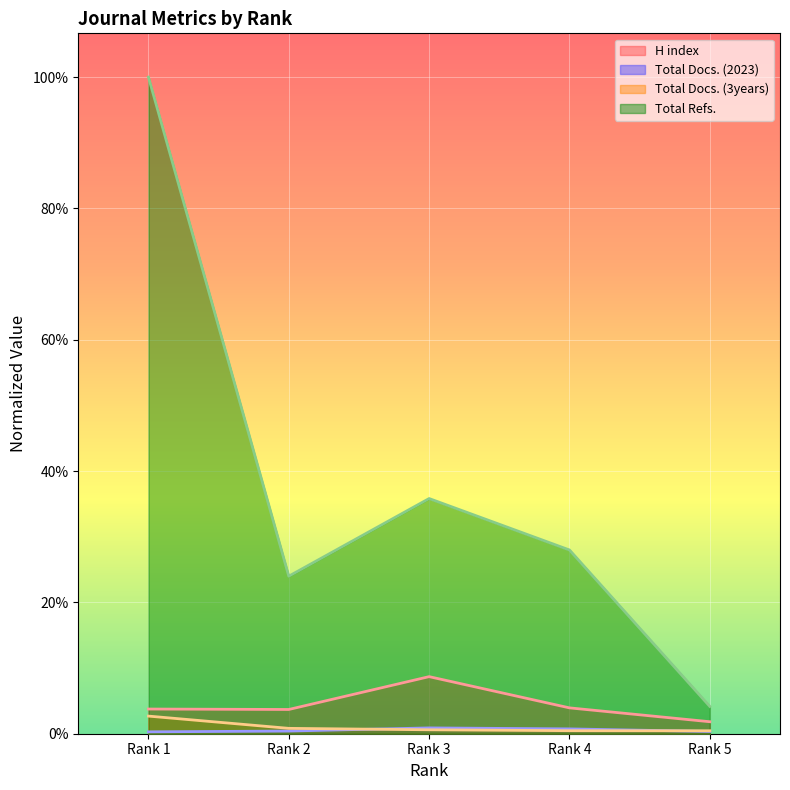

True or false: Total Refs. and H index cross at least once.

False